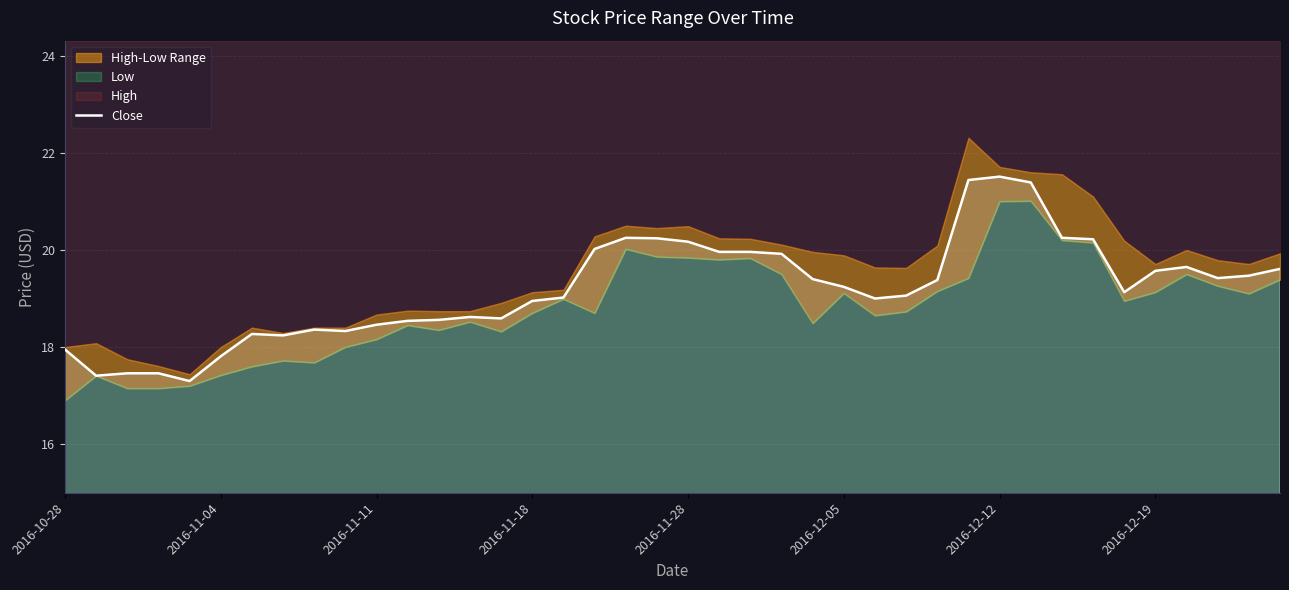

True or false: the data has more than 2 interior local peaks.

True